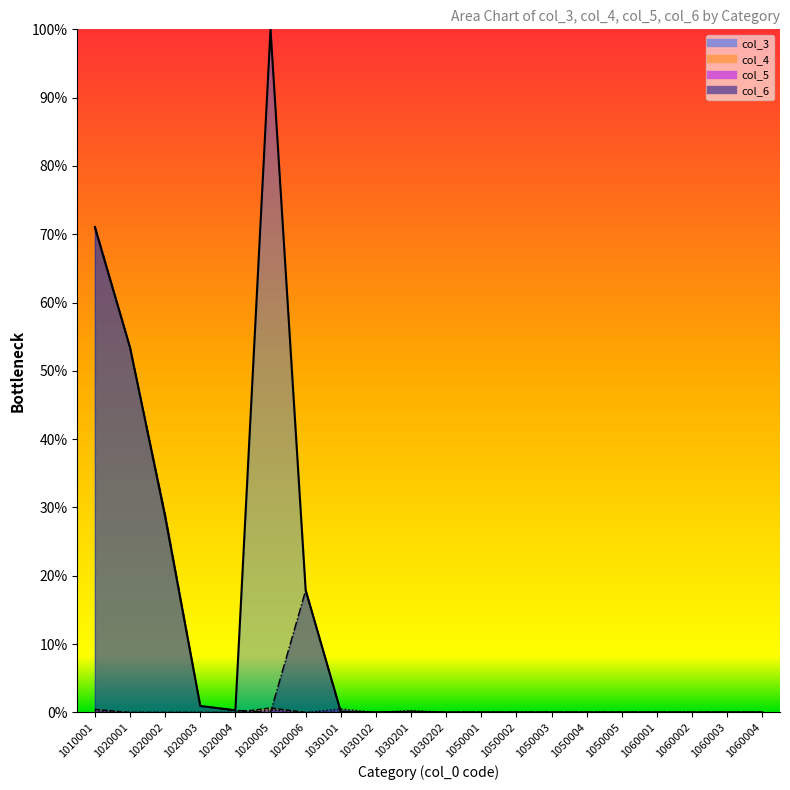

At which label does col_4 reach its peak?

1020005